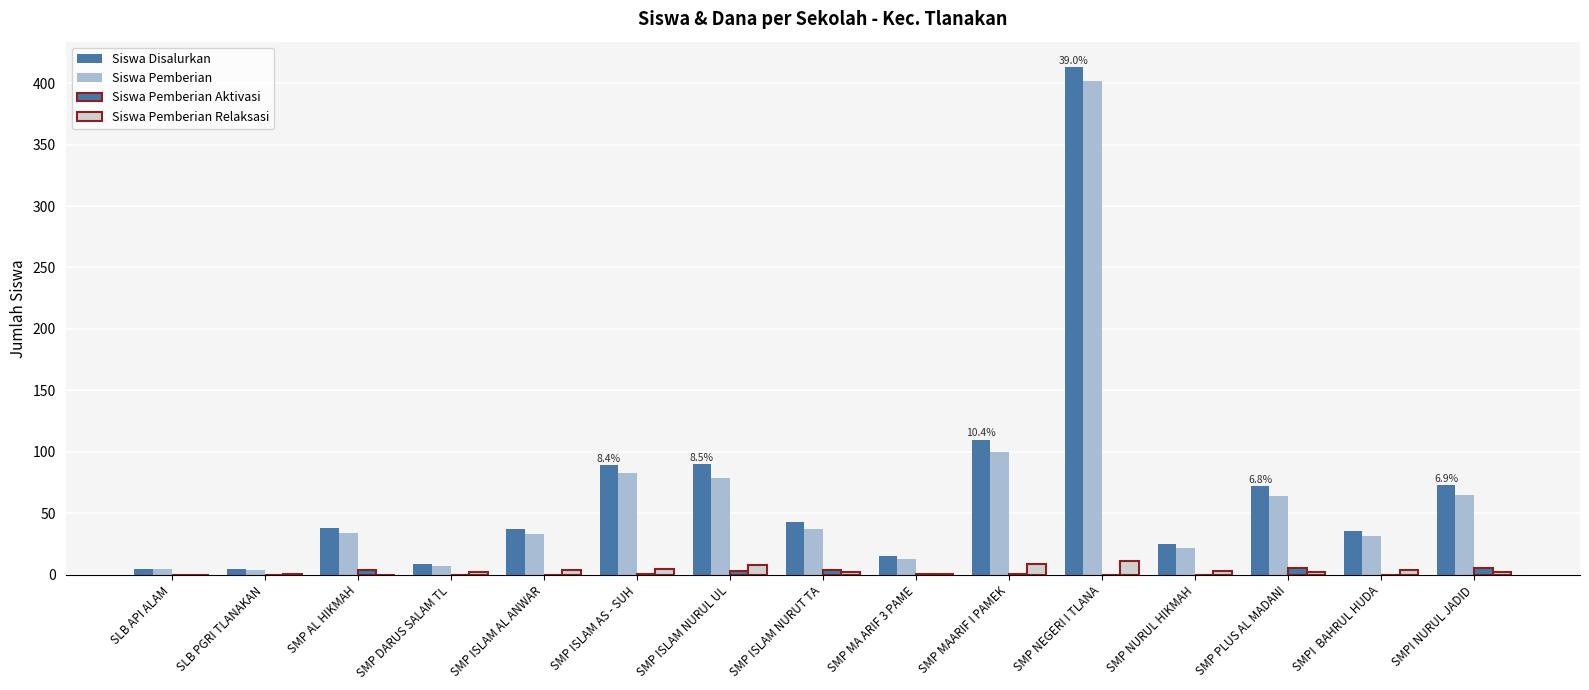

How many categories are shown in the chart?

15